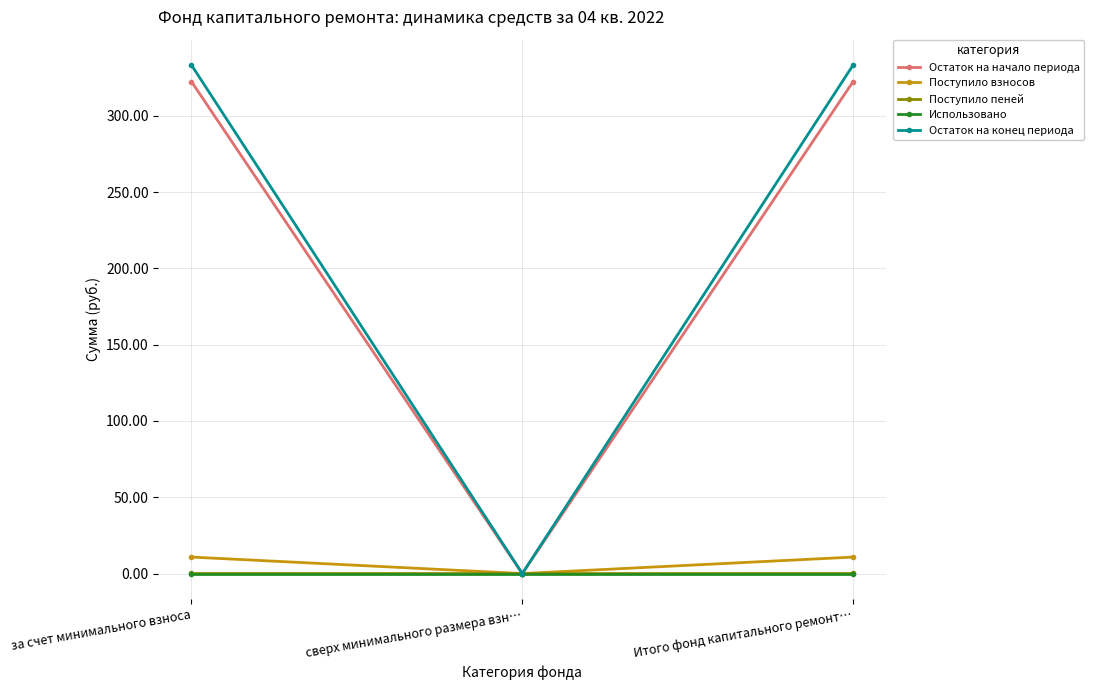

What is the spread (max minus min) of values at за счет минимального взноса?

333.2